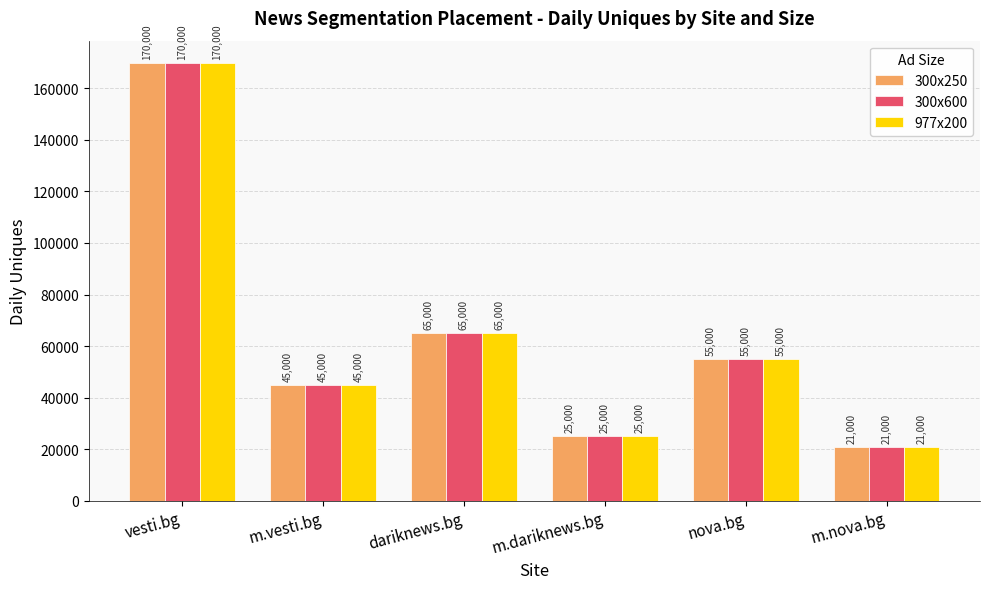

What value does the 300x600 series have at vesti.bg?

170000